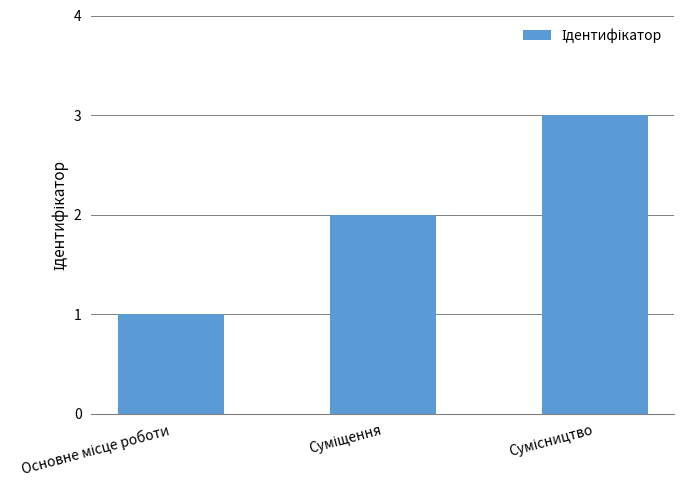

What is the sum of all values?

6